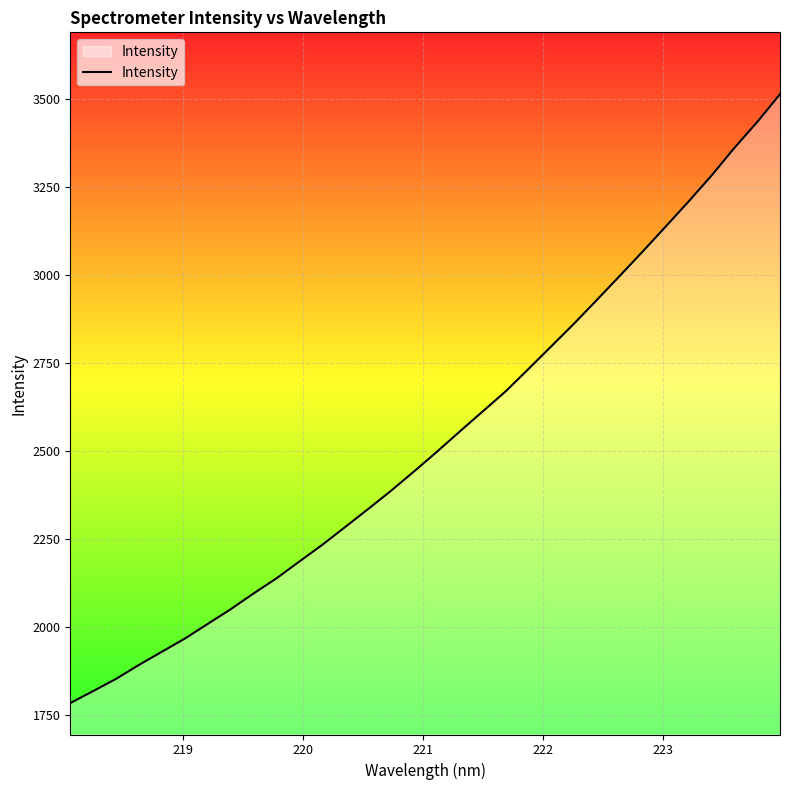

How many lines are shown in the chart?

1